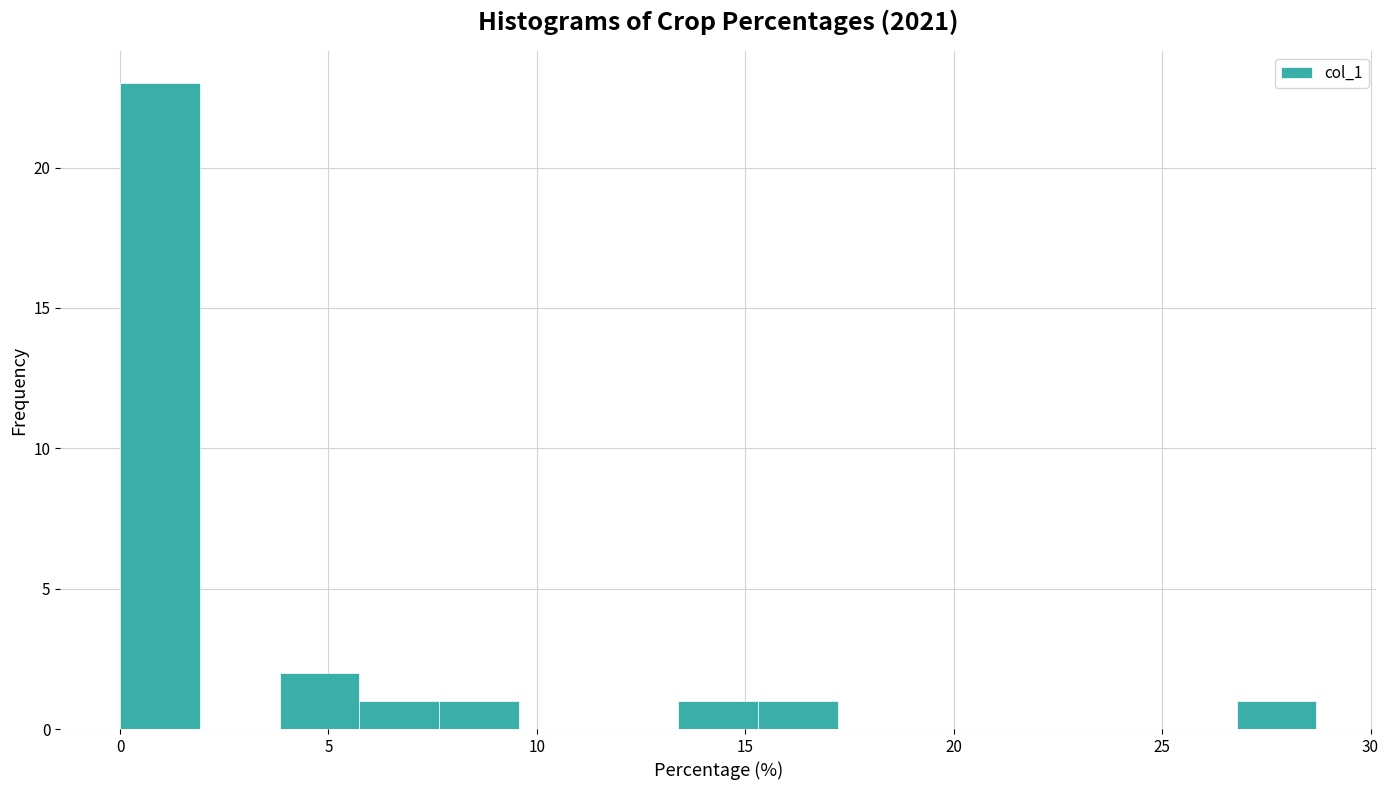

Read against the x-axis, roughly where is the centre of the tallest bar?

1.0